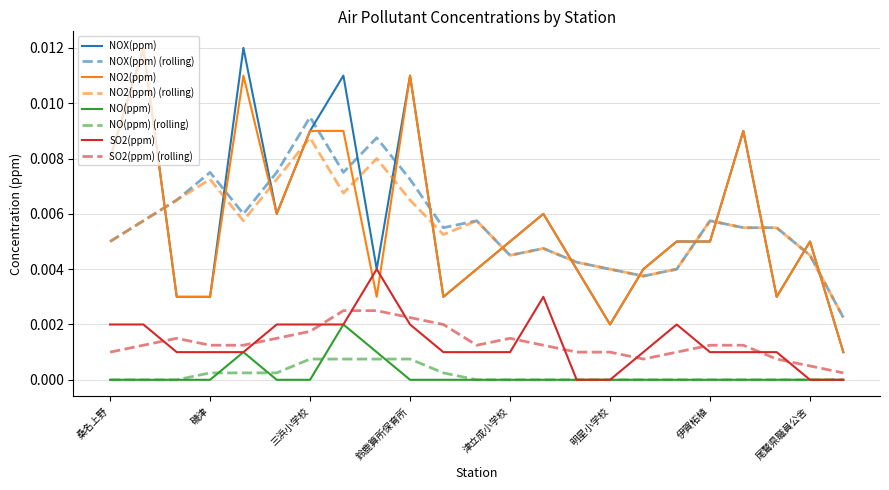

True or false: NOX(ppm) and NO(ppm) (rolling) intersect in this chart.

False